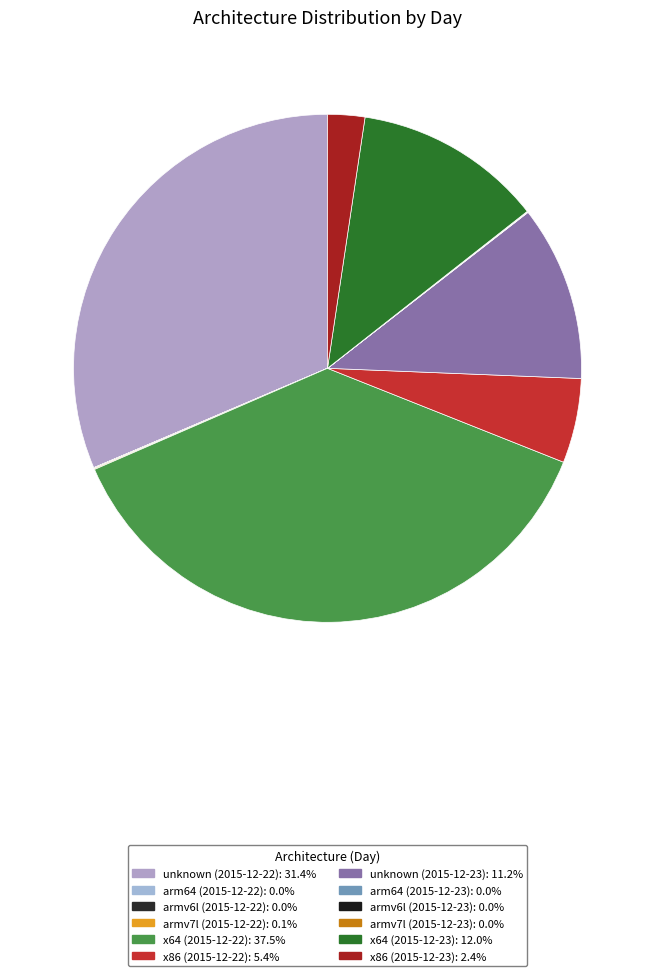

Does x86 (2015-12-23) account for over 50% of the chart?

No